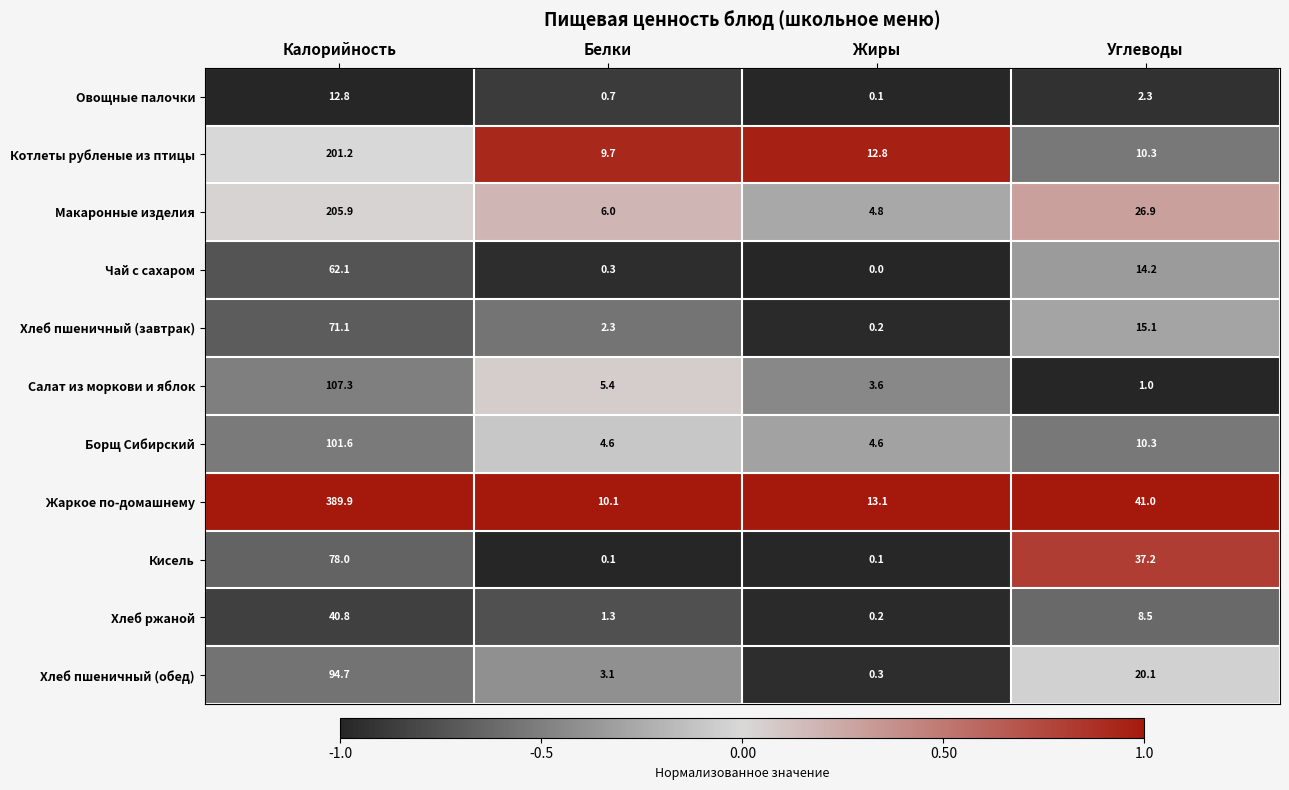

At which label is Макаронные изделия closest to 105?

Углеводы